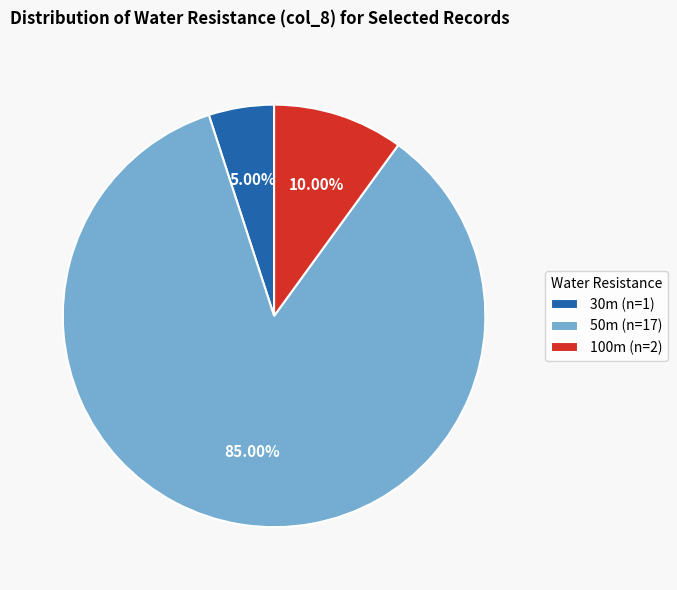

Combined, what portion of the pie is 100m and 50m?

95.0%